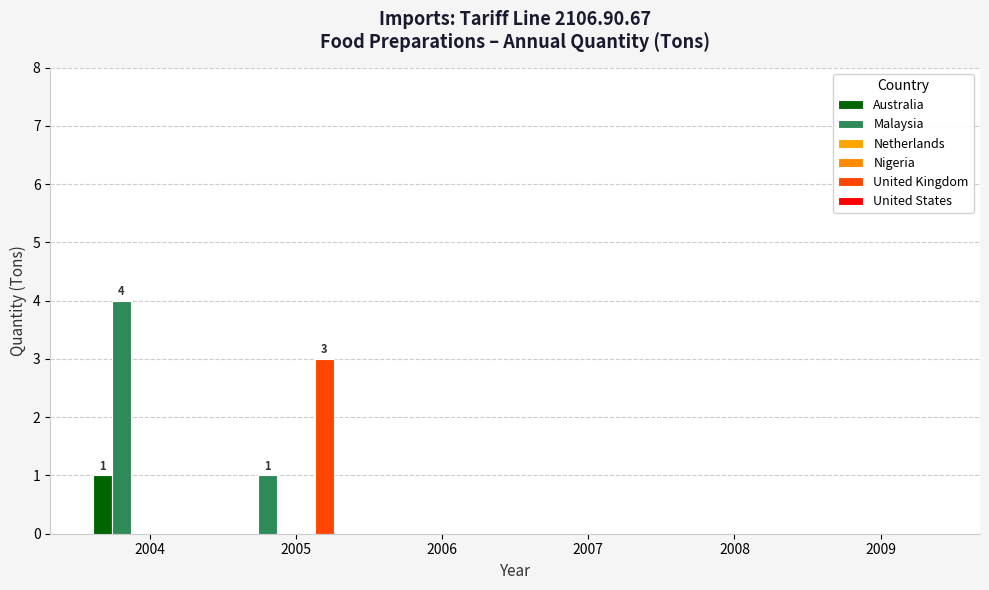

Rank the categories by Malaysia value from highest to lowest.

2004, 2005, 2006, 2007, 2008, 2009